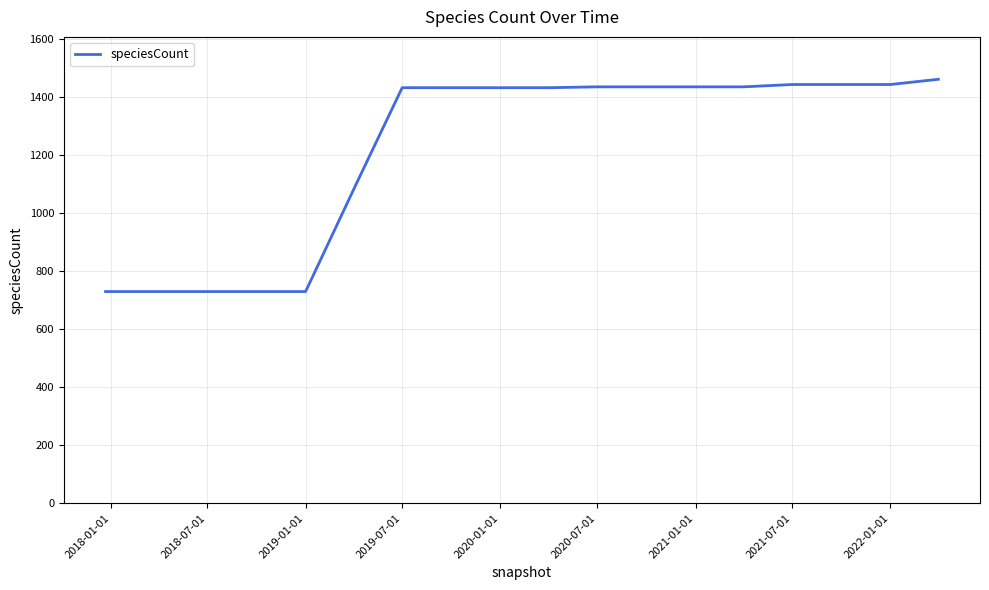

What is the smallest value displayed?

729